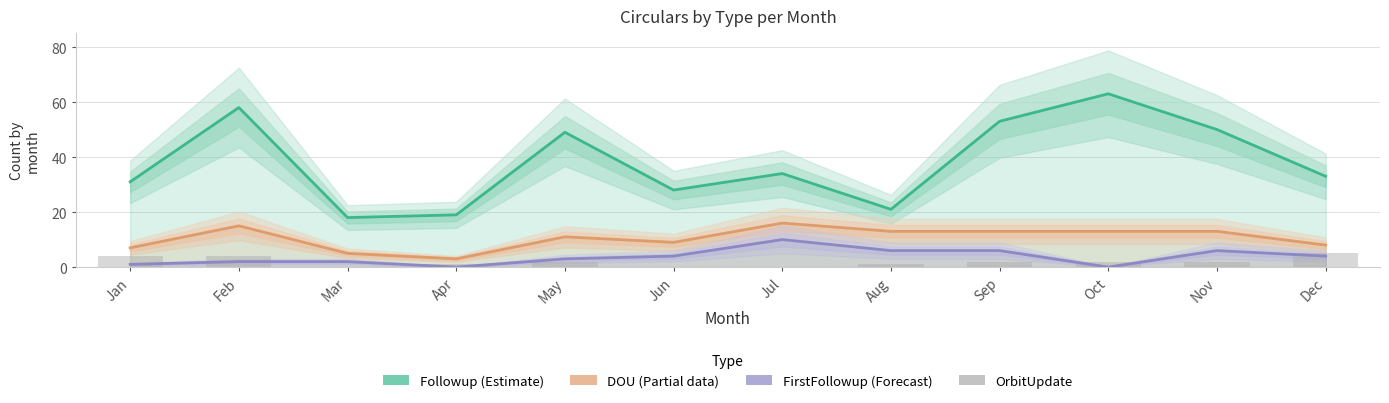

True or false: DOU (Partial data) has a value of 13 at Oct.

True